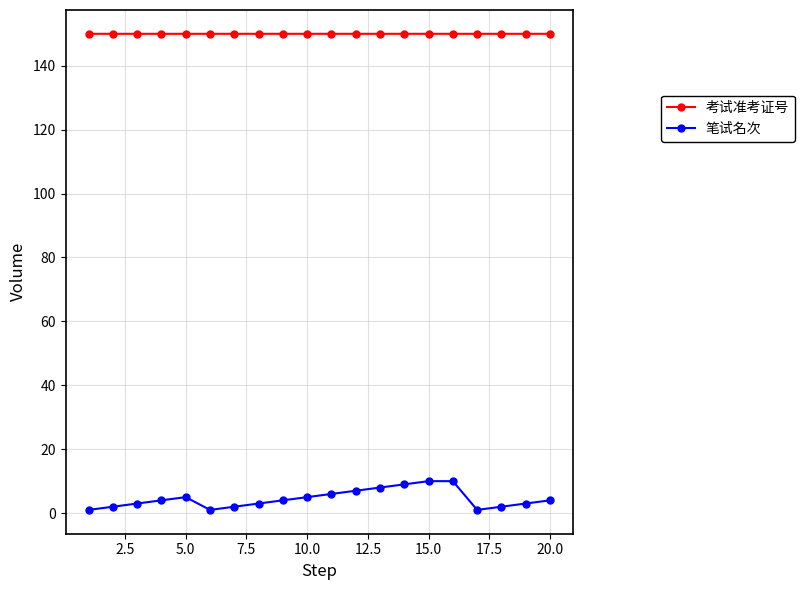

What are all the series names shown in the legend?

考试准考证号, 笔试名次